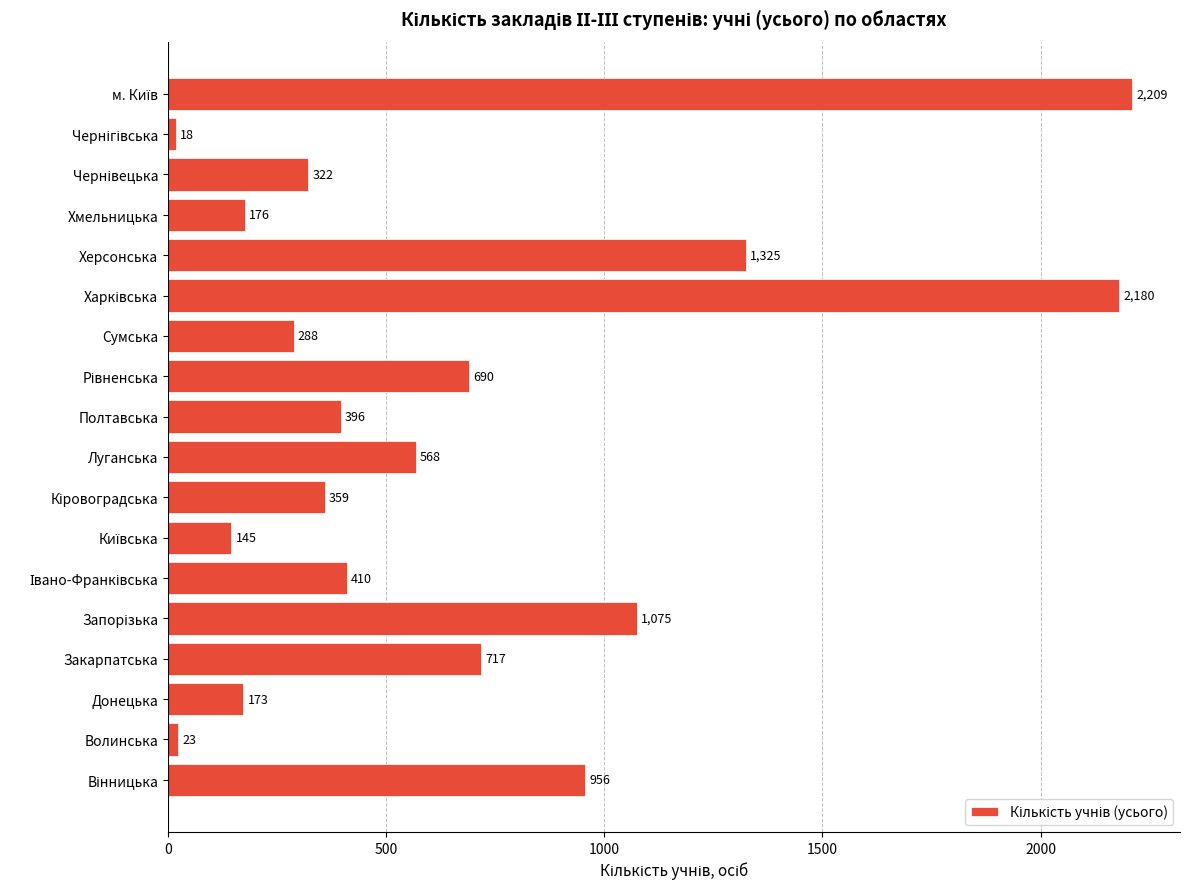

Read the value at Волинська, to the nearest 10.

20